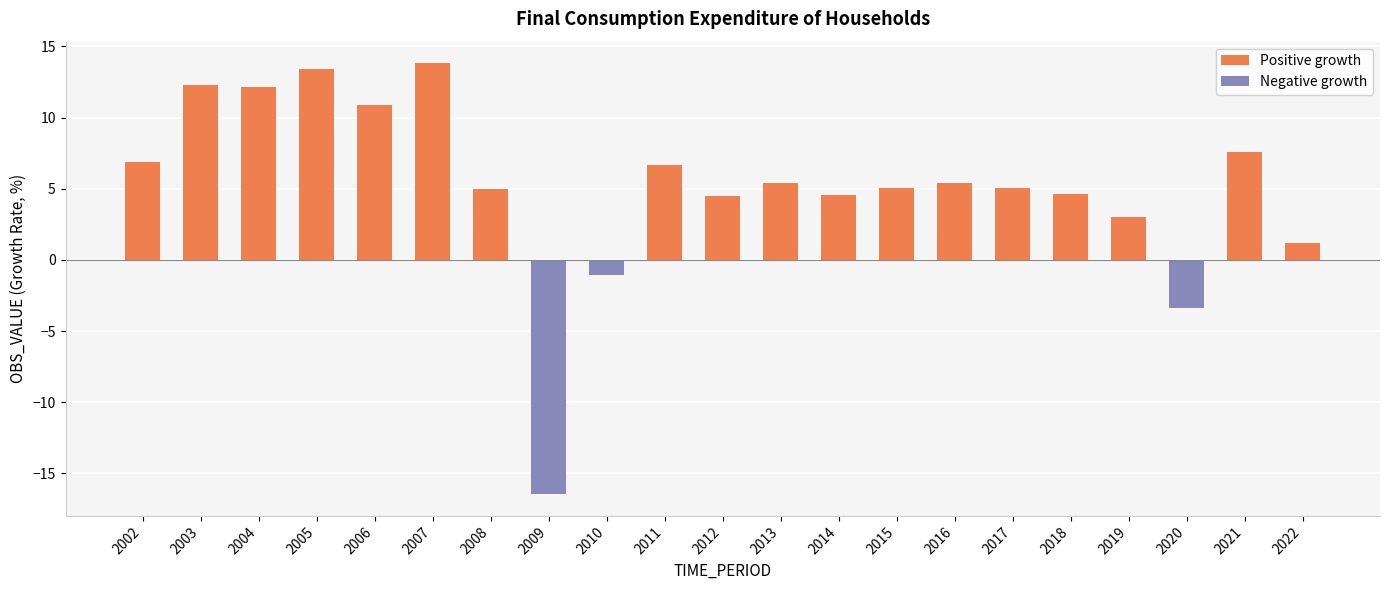

Is it true that Positive growth equals 3.8 at 2011?

False